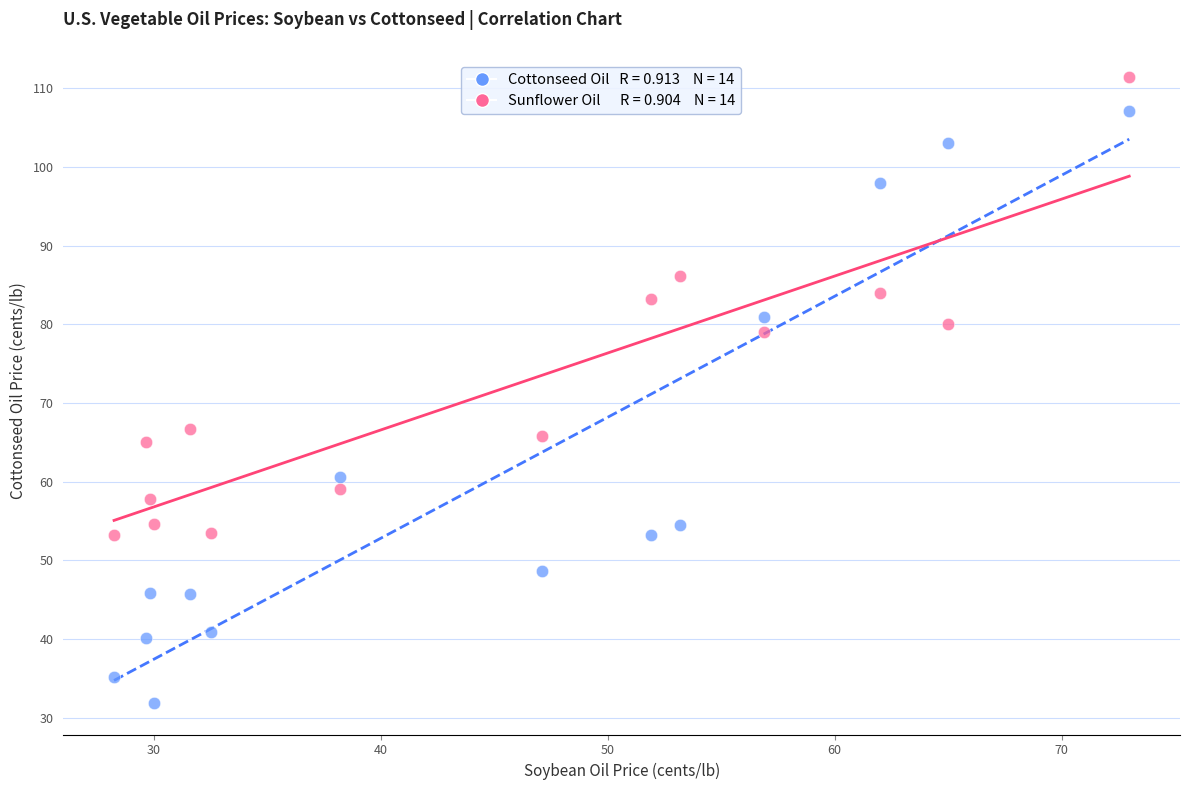

Across all data points, what is the range of X values (max minus min)?

44.7